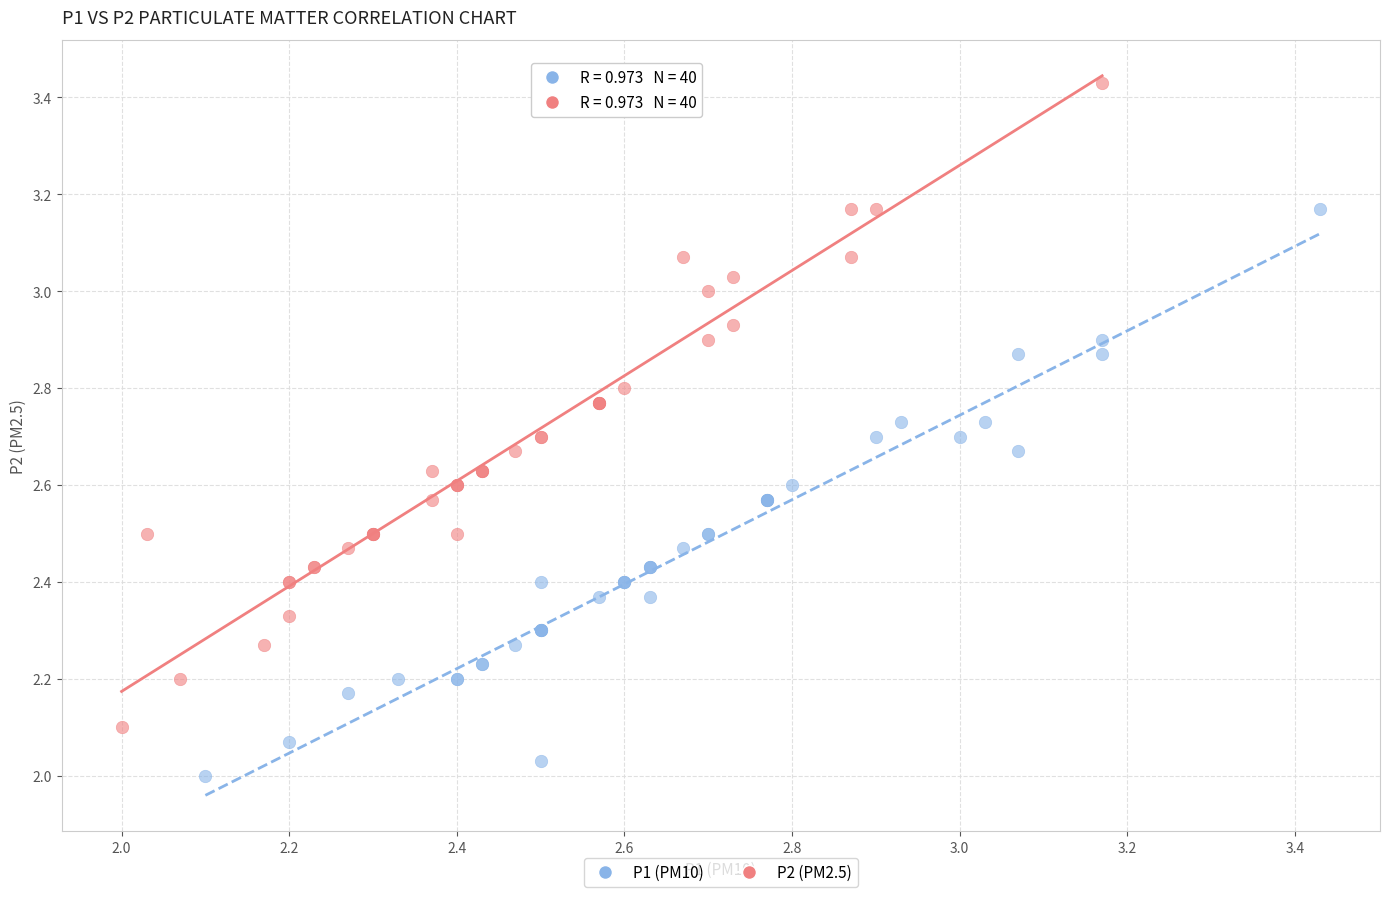

Which series contains the highest Y value?

P2 (PM2.5)